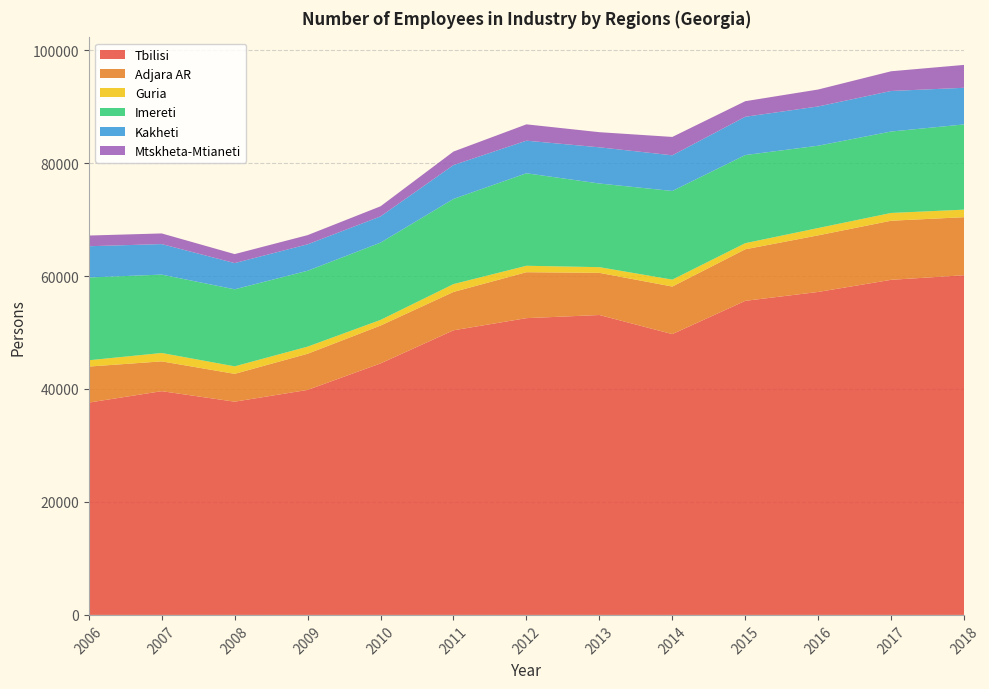

Reading left to right, list all the values displayed in this chart.

Tbilisi: 37591.2	39613.9	37751.2	39835.7	44526.9	50390.7	52542.0	53098.0	49717.0	55606.0	57182.0	59330.0	60139.0
Adjara AR: 6379.8	5276.2	4929.8	6401.2	6704.6	6792.2	8133.0	7468.0	8423.0	9129.0	10022.0	10463.0	10280.0
Guria: 1113.6	1483.7	1328.0	1260.5	997.1	1388.3	1141.0	1004.0	1221.0	1080.0	1296.0	1373.0	1333.0
Imereti: 14660.6	13878.0	13639.2	13435.7	13686.1	15079.5	16379.0	14813.0	15698.0	15604.0	14575.0	14421.0	15090.0
Kakheti: 5530.9	5404.4	4645.2	4680.9	4642.7	5996.4	5771.0	6407.0	6317.0	6781.0	6950.0	7180.0	6488.0
Mtskheta-Mtianeti: 1891.5	1884.8	1588.3	1624.9	1790.0	2392.5	2891.0	2678.0	3251.0	2755.0	2999.0	3487.0	4051.0